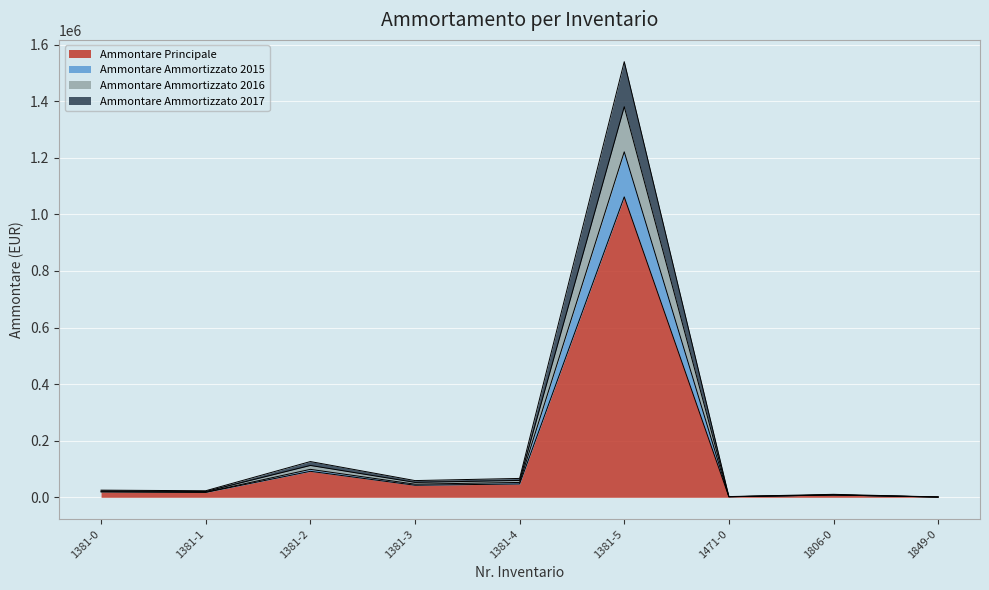

Reading left to right, list all the values displayed in this chart.

Ammontare Principale: 19268.5	17295.5	91785.9	42571.7	47190.0	1061644.2	1900.0	8182.9	916.9
Ammontare Ammortizzato 2015: 19514.0	17956.5	98764.2	46333.1	52542.5	1220890.8	1900.0	8182.9	916.9
Ammontare Ammortizzato 2016: 22404.3	20550.8	112532.0	52718.9	59621.0	1380137.5	2188.6	8473.6	1069.7
Ammontare Ammortizzato 2017: 25294.6	23145.1	126299.9	59104.6	66699.5	1539384.1	2568.6	10519.3	1253.1